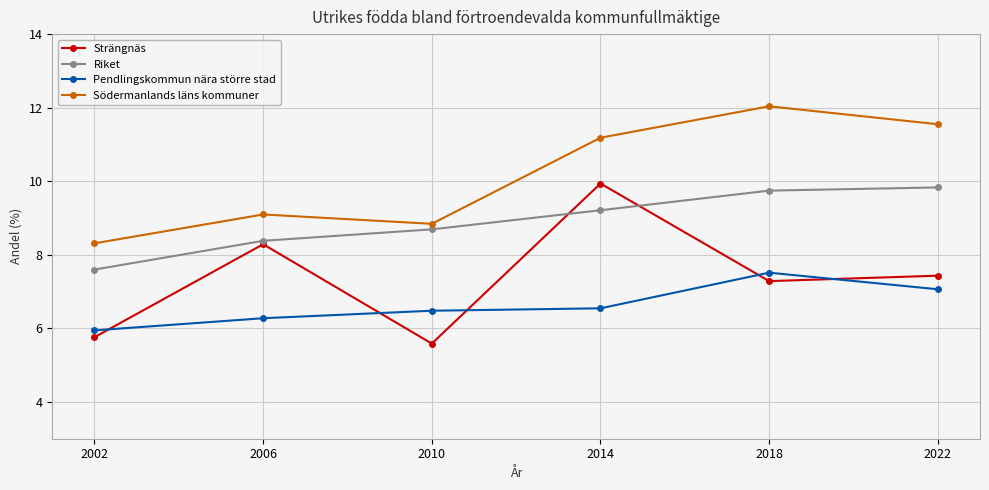

Rank the series at 2014 from lowest to highest value.

Pendlingskommun nära större stad, Riket, Strängnäs, Södermanlands läns kommuner